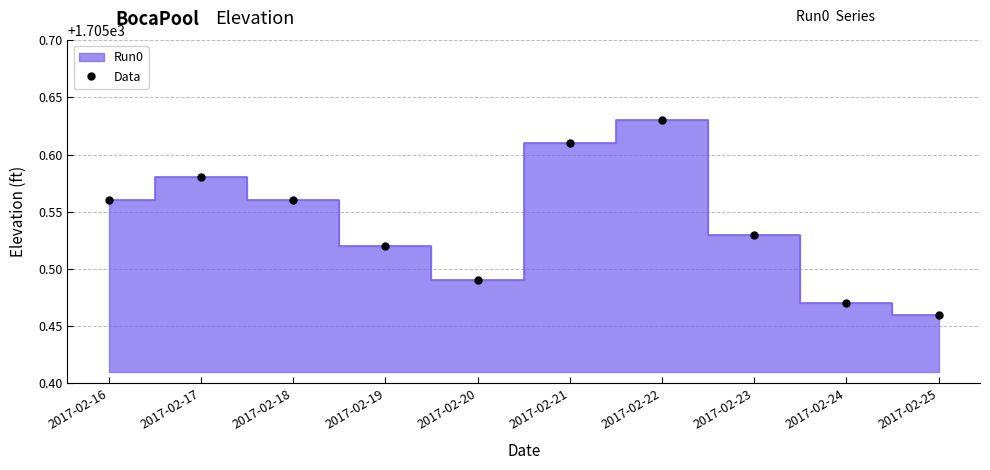

Where is the first local maximum?

2017-02-17